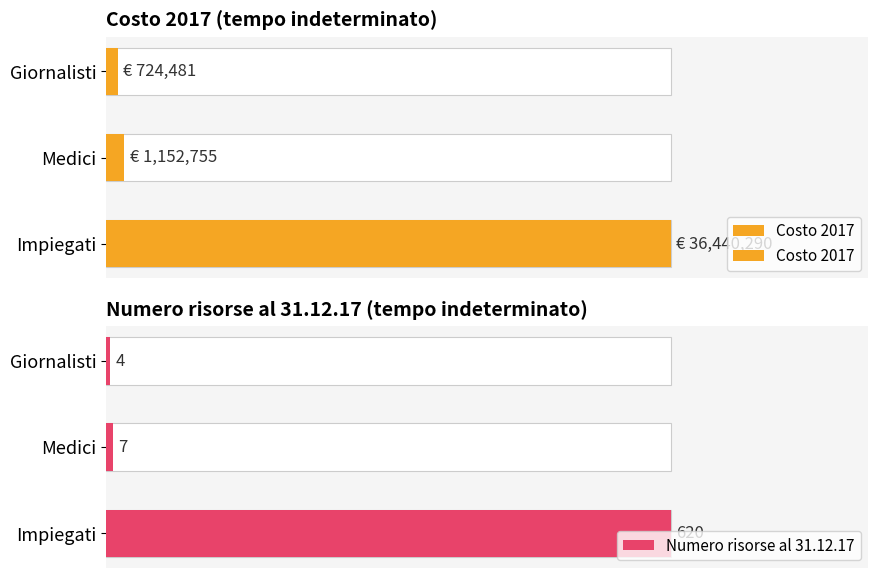

How many series are shown in this chart?

2